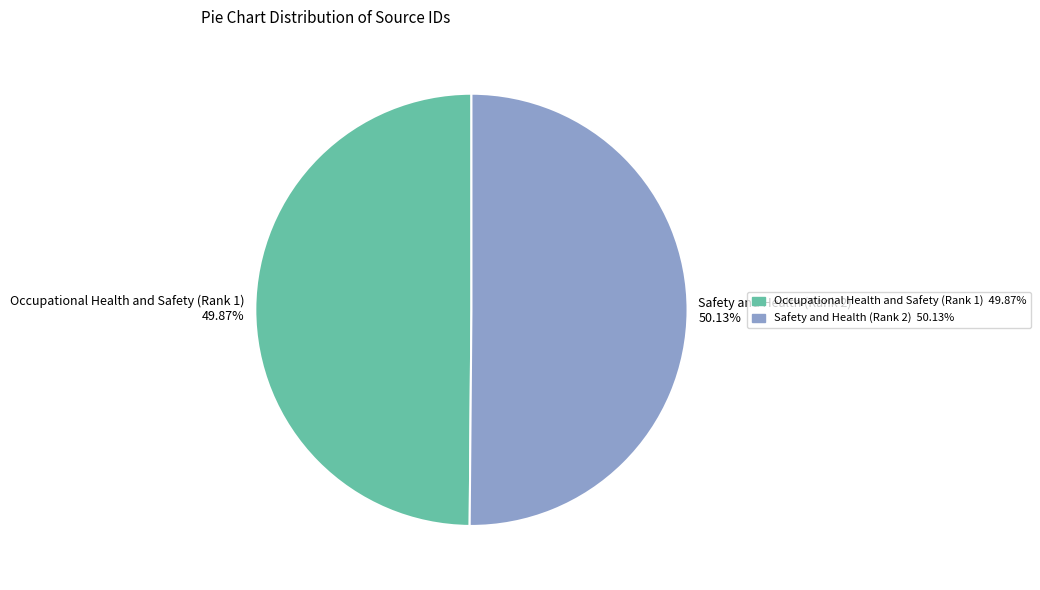

What is the ratio of the value at Safety and Health (Rank 2) 50.13% to the value at Occupational Health and Safety (Rank 1) 49.87%?

1.0